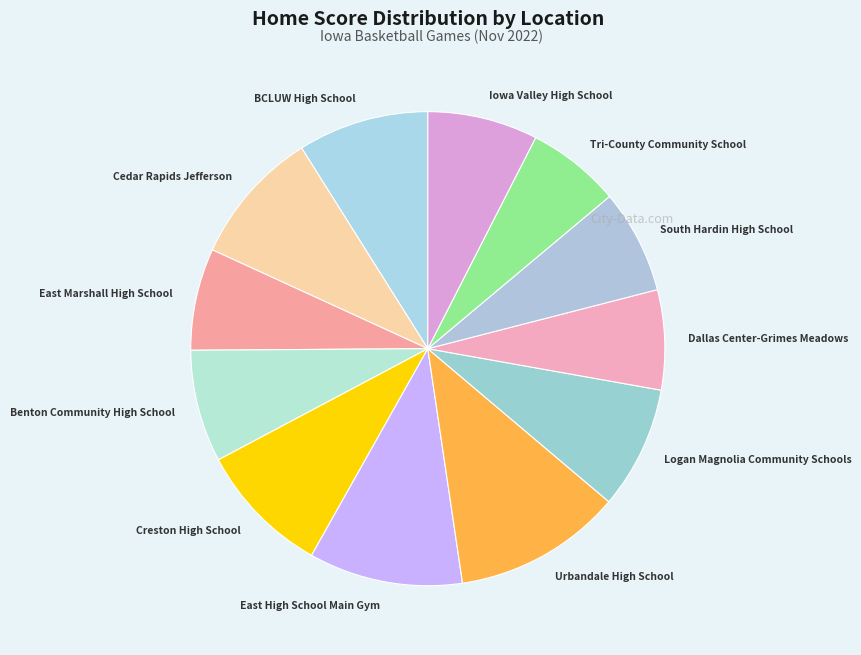

Is there a majority slice in this chart?

No